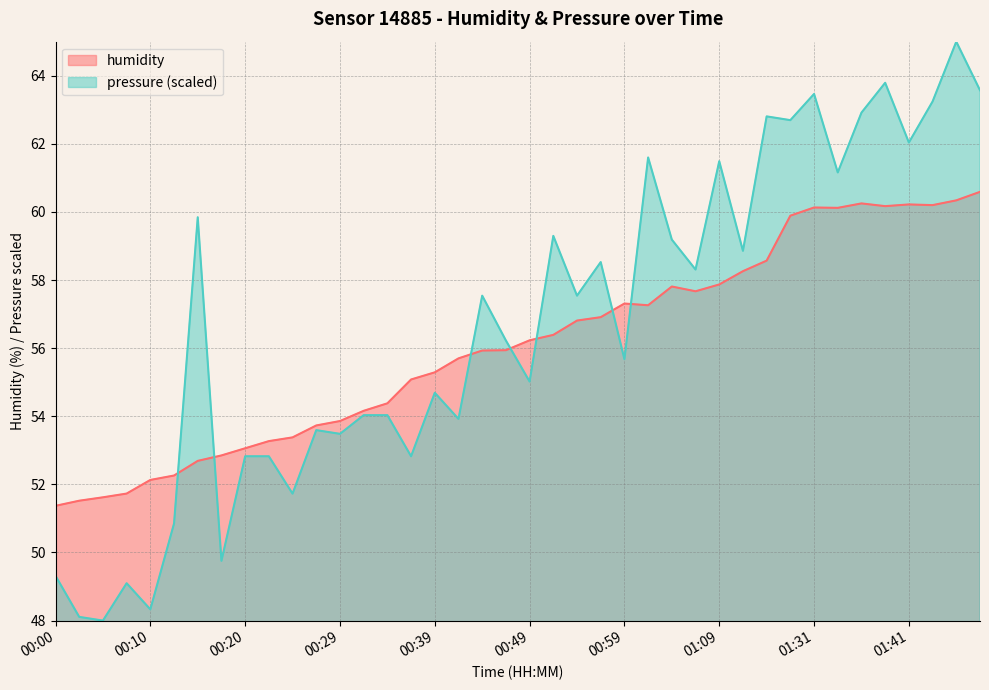

What is the label of the 13th point from the left?

00:29